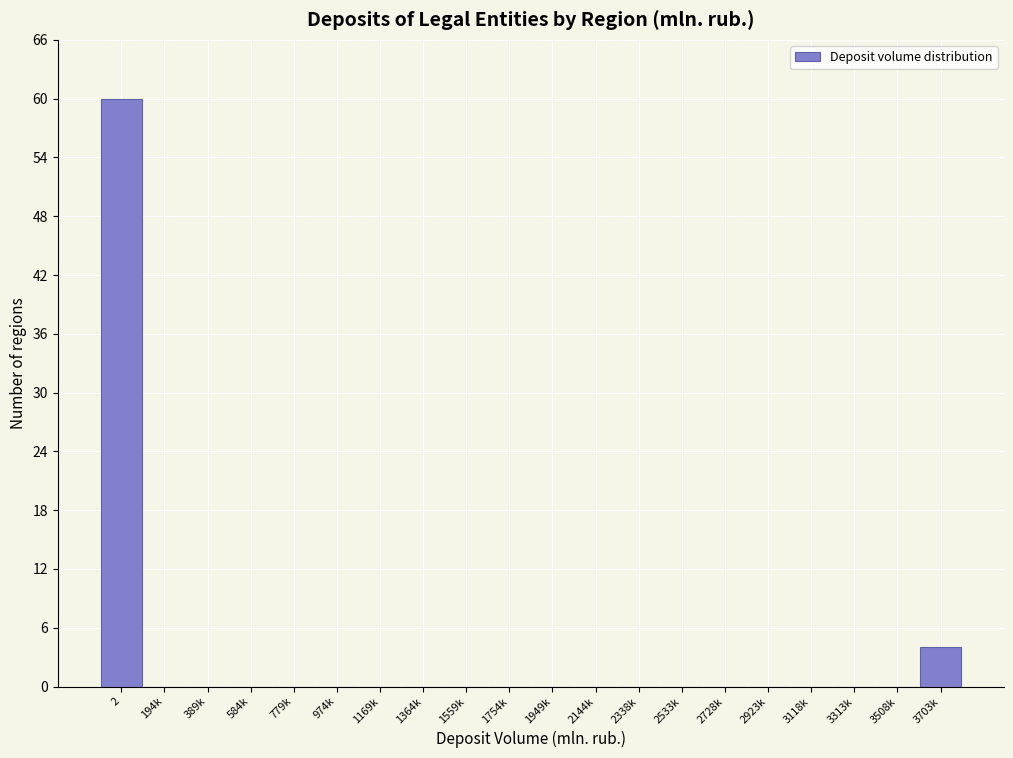

Reading left to right, extract all data points from this chart.

2=60	194k=0	389k=0	584k=0	779k=0	974k=0	1169k=0	1364k=0	1559k=0	1754k=0	1949k=0	2144k=0	2338k=0	2533k=0	2728k=0	2923k=0	3118k=0	3313k=0	3508k=0	3703k=4